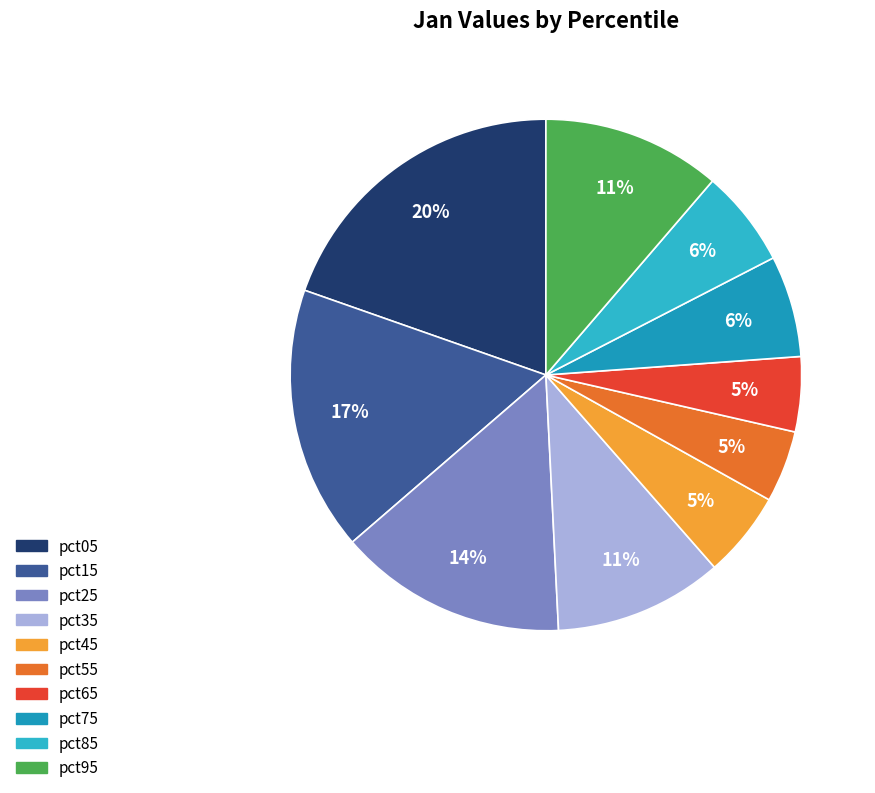

The pct95 slice represents 11% of the pie. True or false?

True